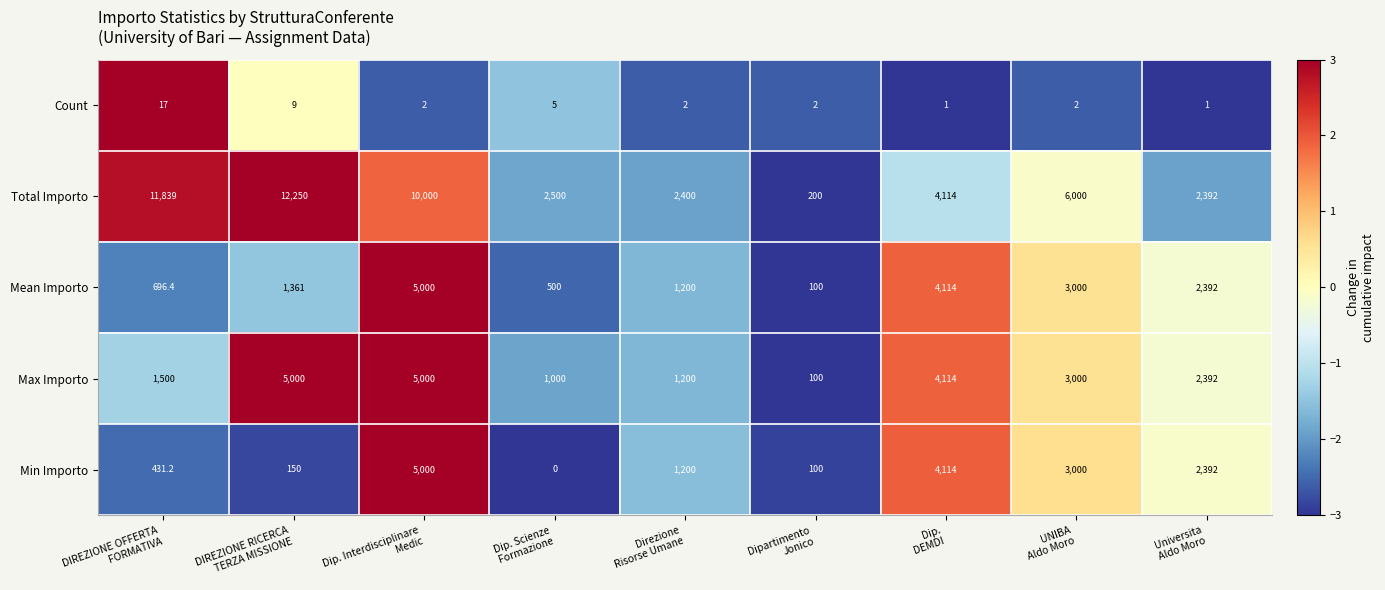

At which category does the chart reach its peak across all series?

DIREZIONE RICERCA
TERZA MISSIONE